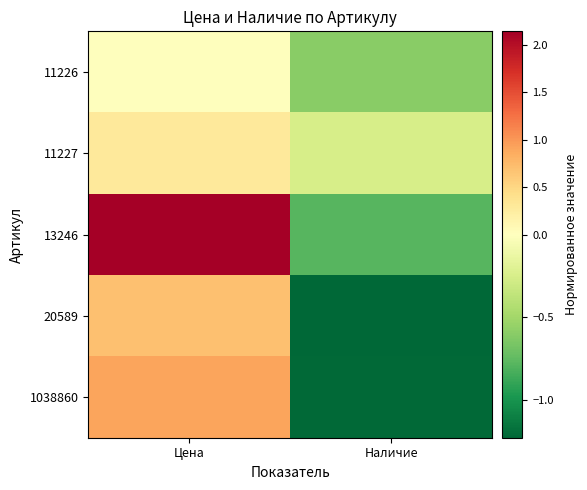

What is the difference between the highest and lowest values at Наличие?

1.0